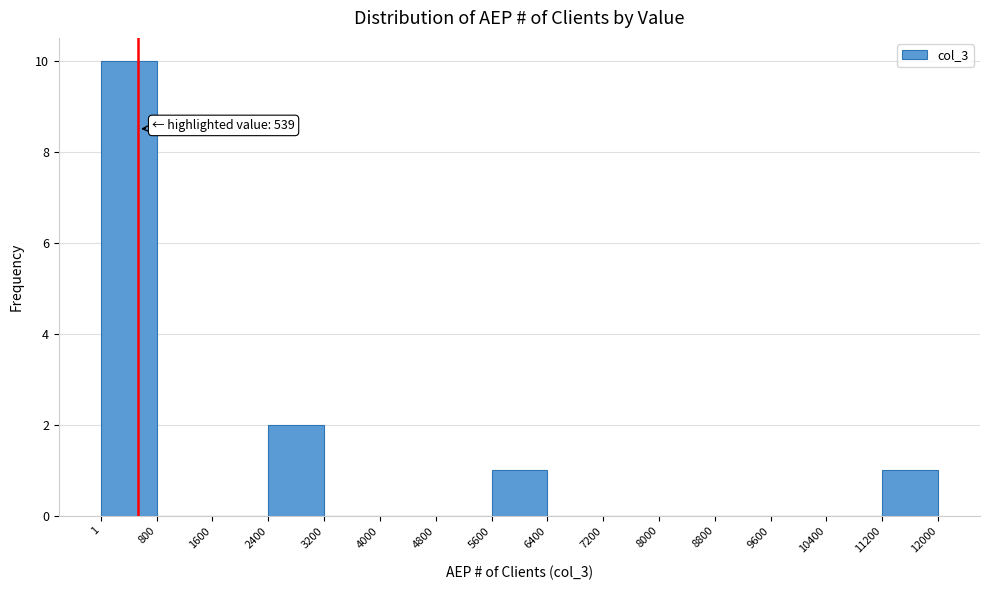

Which range on the x-axis has the tallest bar?

1 to 800